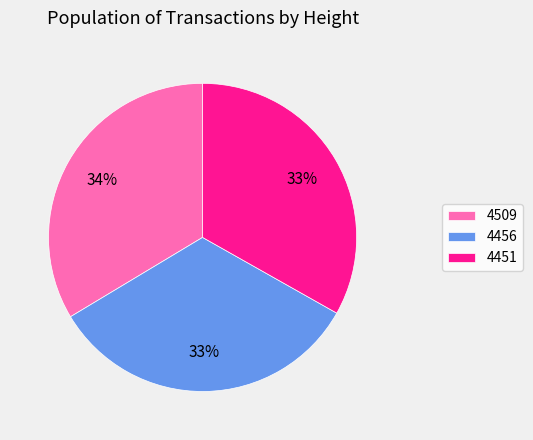

True or false: 4451 accounts for 33% of the total.

True